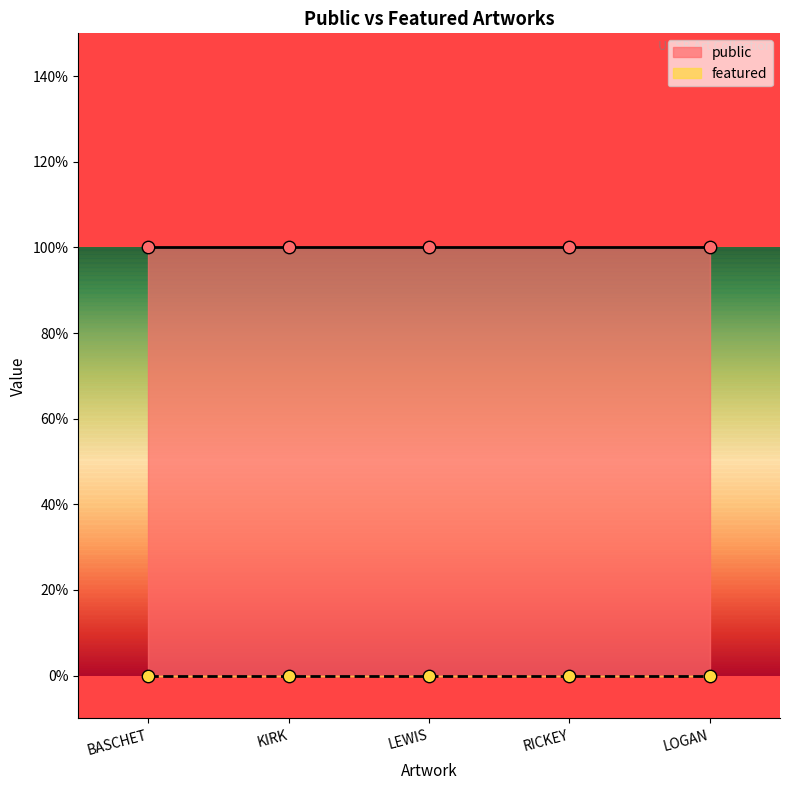

Which series contains the highest Y value?

public